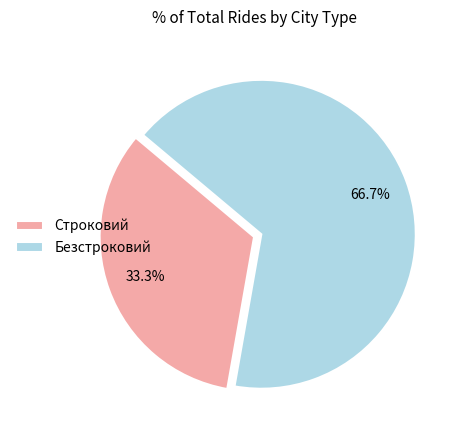

What percentage do Безстроковий and Строковий together represent?

100.0%